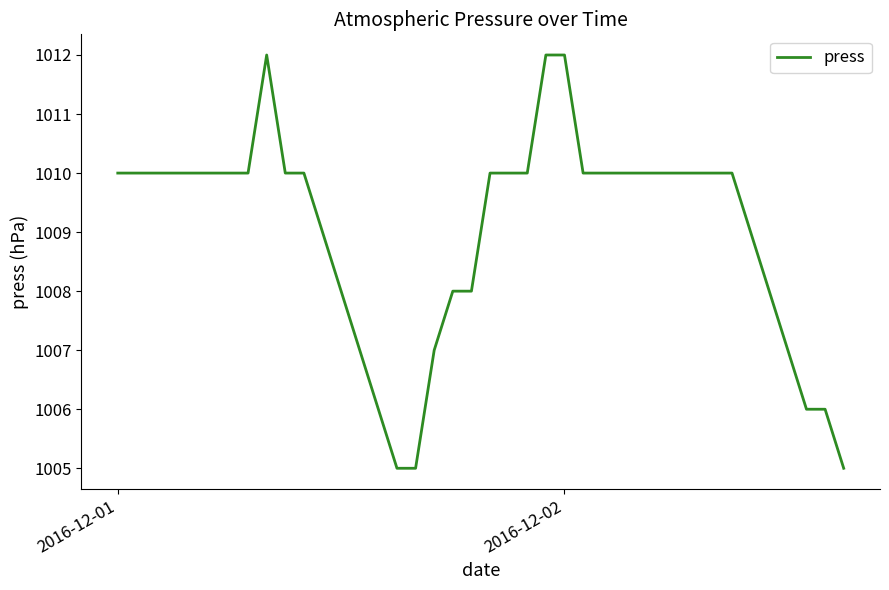

What is the maximum value shown in the chart?

1012